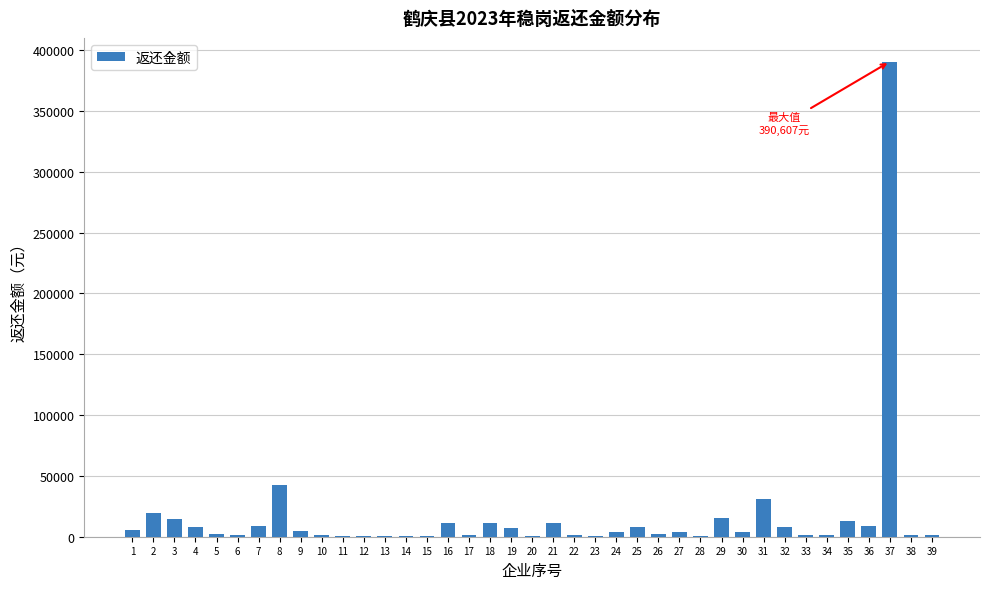

What is the greatest value displayed?

390607.6